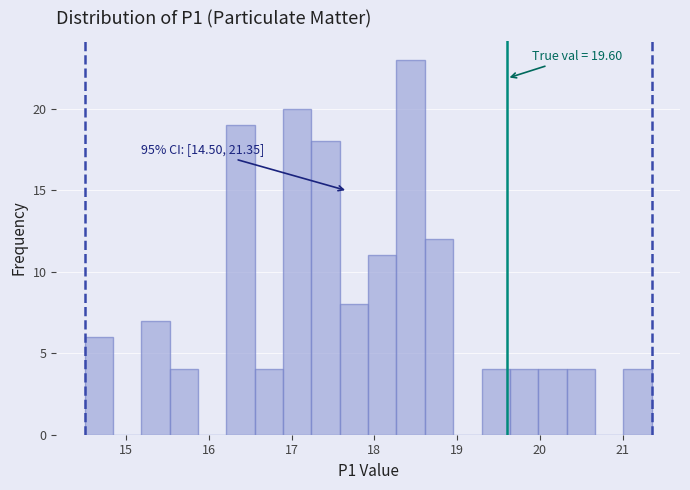

Around what value on the x-axis is the tallest bar? Give the approximate position of its centre, as read against the axis.

18.4